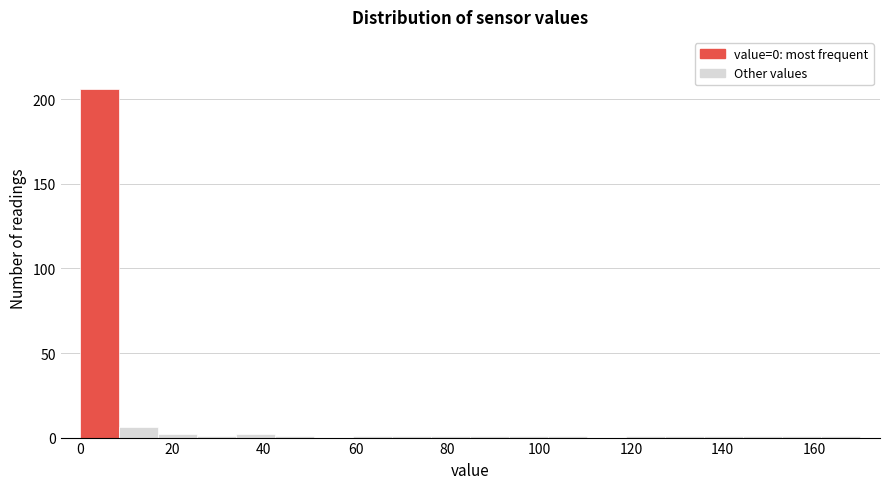

Reading left to right, list every bar in this chart as the range it spans on the x-axis followed by its height. Neither the bar edges nor the heights are printed on the chart, so give them approximately, as read against the axes.

0.0 to 8.5: 205
8.5 to 17.0: 5
17.0 to 25.5: under 5
25.5 to 34.0: under 5
34.0 to 42.5: under 5
42.5 to 51.0: under 5
51.0 to 59.5: 0
59.5 to 68.0: under 5
68.0 to 76.5: under 5
76.5 to 85.0: under 5
85.0 to 93.5: under 5
93.5 to 102.0: under 5
102.0 to 110.5: under 5
110.5 to 119.0: 0
119.0 to 127.5: under 5
127.5 to 136.0: under 5
136.0 to 144.5: under 5
144.5 to 153.0: under 5
153.0 to 161.5: under 5
161.5 to 170.0: under 5